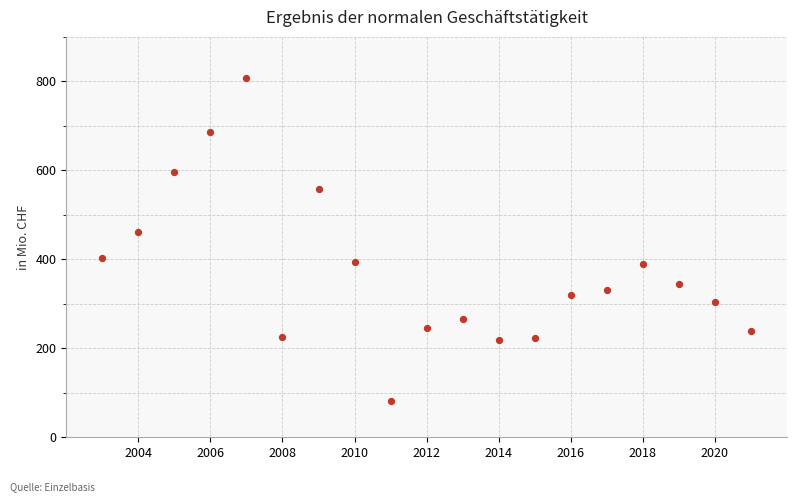

What Y value in the scatter plot is closest to 444?

460.5